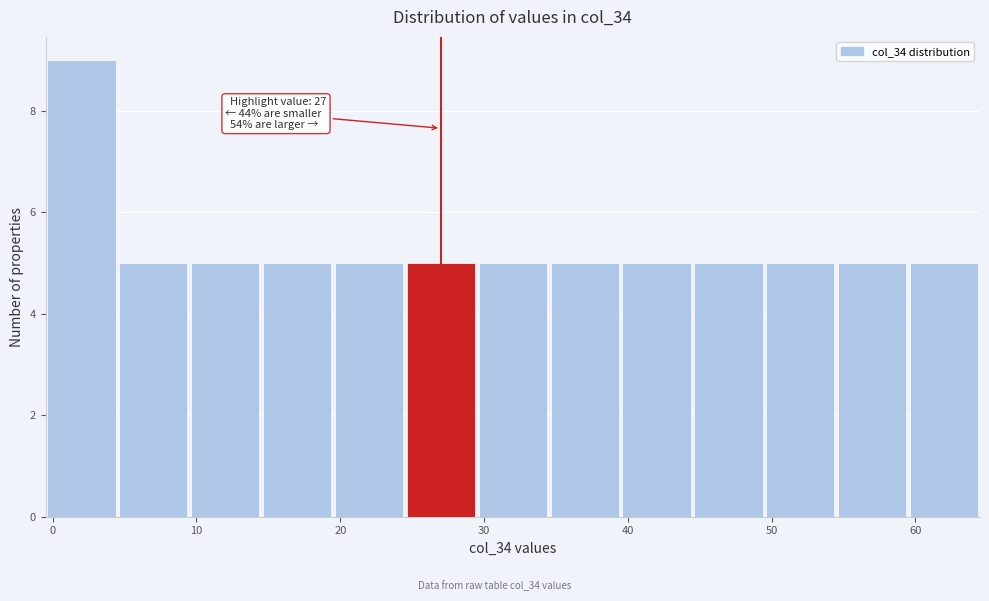

Which range on the x-axis has the tallest bar?

-0.5 to 4.5